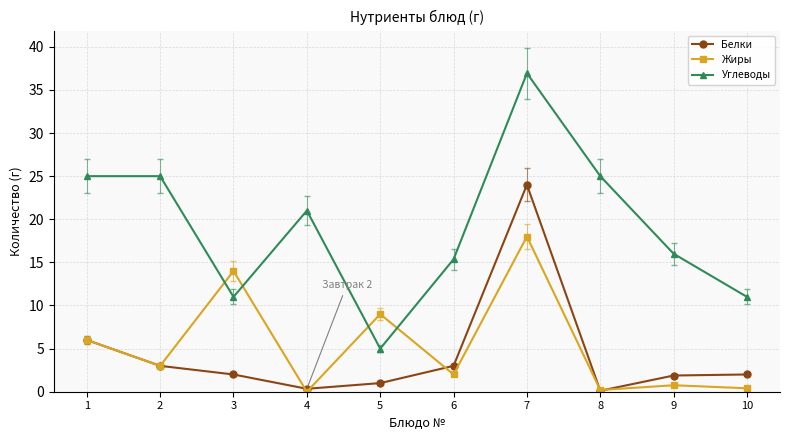

True or false: Углеводы and Жиры cross at least once.

True